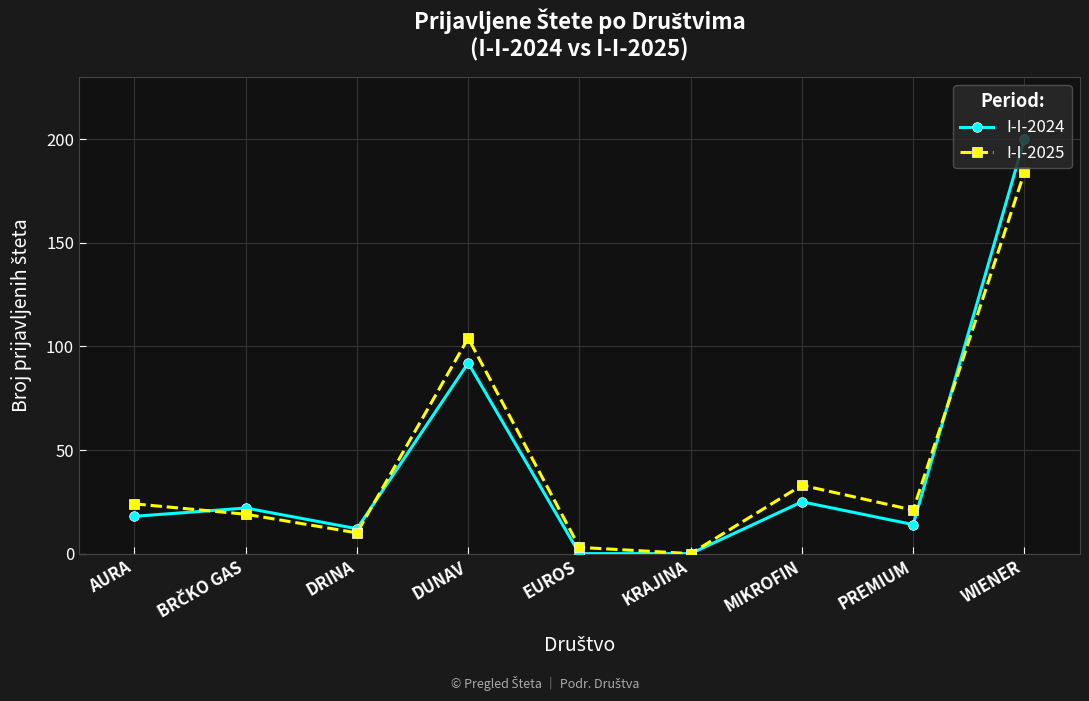

What is the difference between the highest and lowest values at DUNAV?

12